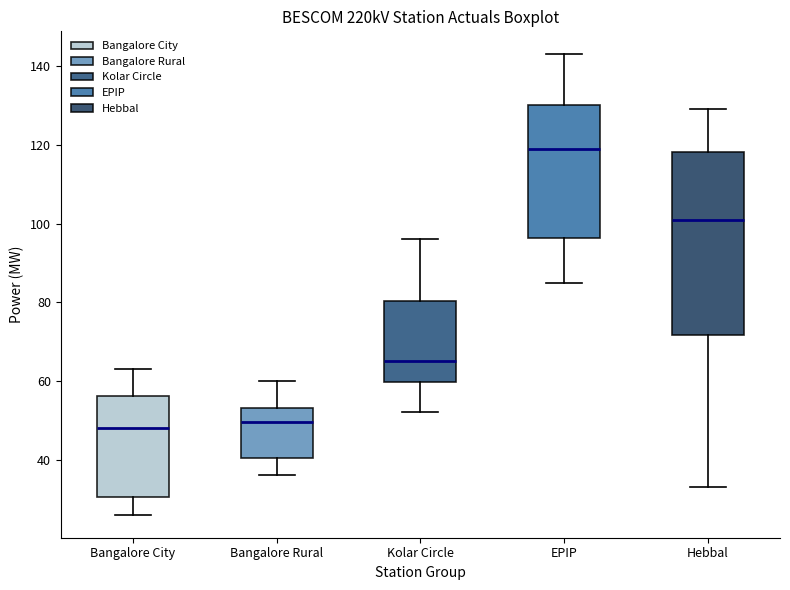

Where is the upper edge of the box for EPIP on the y-axis? The values are not printed on the chart, so give them approximately, as read against the axis.

130